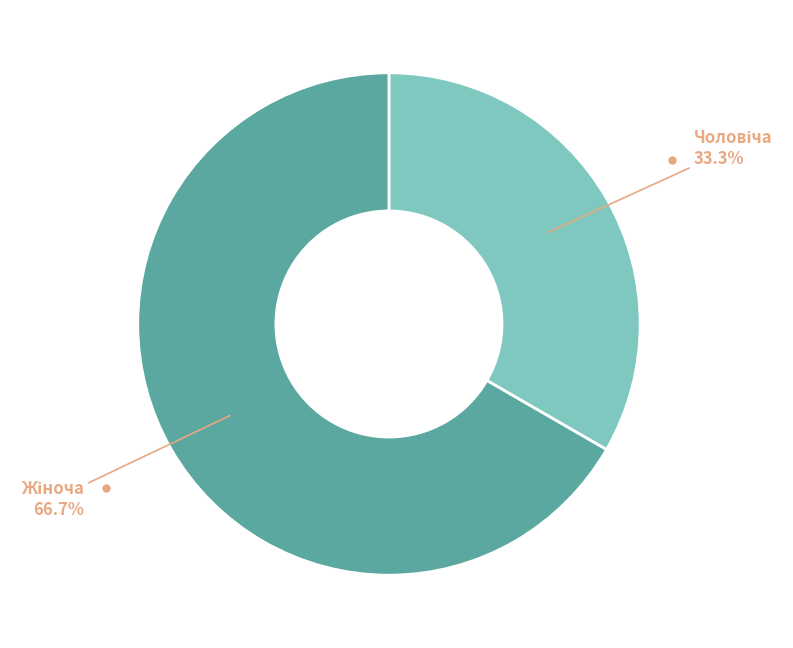

How many segments does this pie chart have?

2